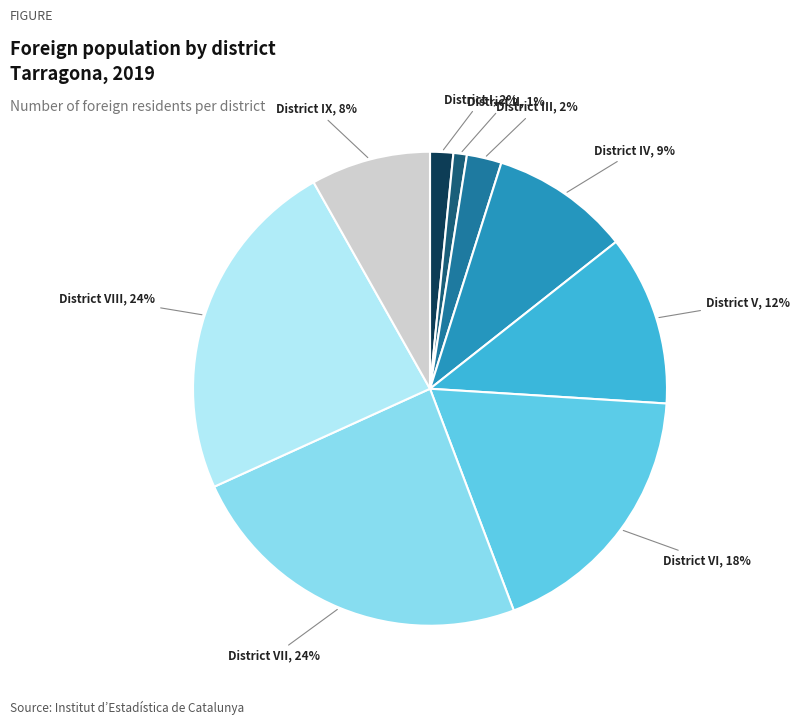

What percentage is the District VI slice, to the nearest percent?

18%